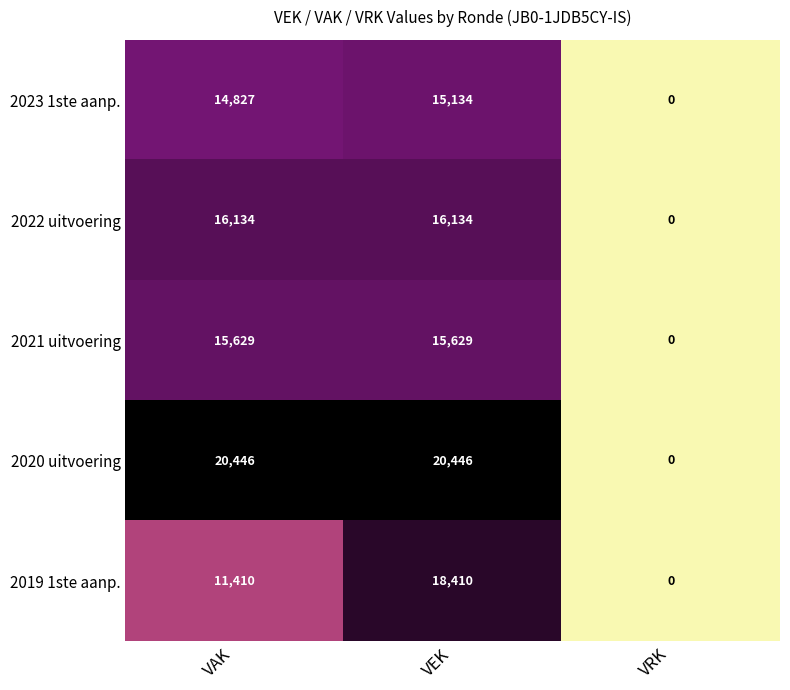

Reading left to right, list all the values displayed in this chart.

2023 1ste aanp.: VAK=14827	VEK=15134	VRK=0
2022 uitvoering: VAK=16134	VEK=16134	VRK=0
2021 uitvoering: VAK=15629	VEK=15629	VRK=0
2020 uitvoering: VAK=20446	VEK=20446	VRK=0
2019 1ste aanp.: VAK=11410	VEK=18410	VRK=0